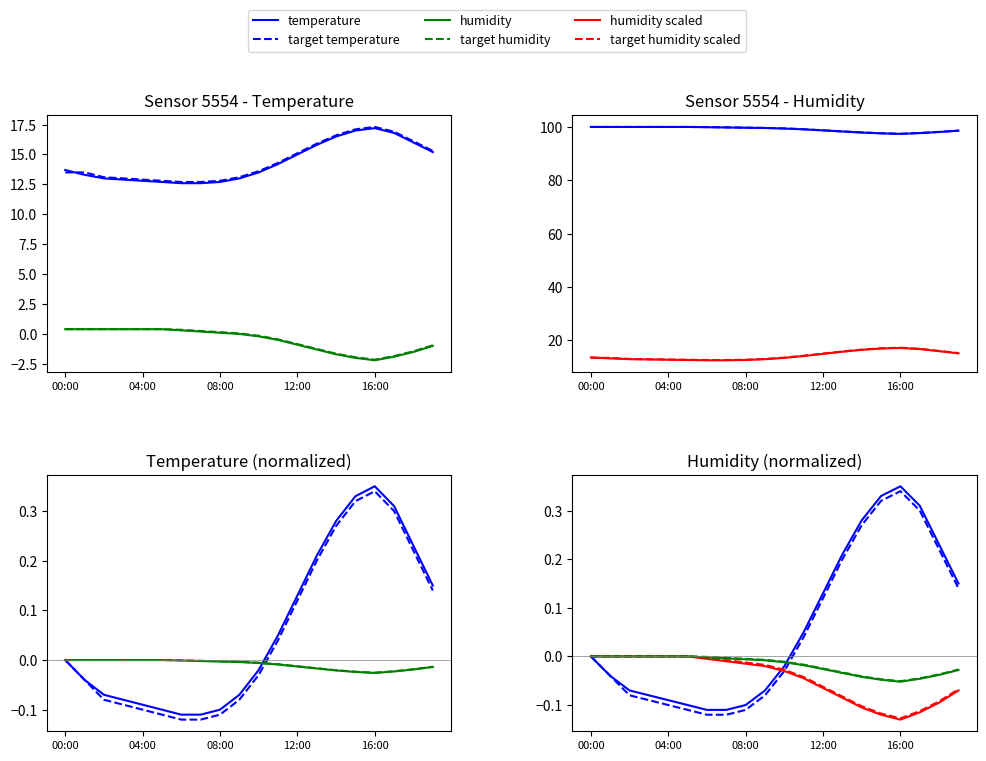

What is the difference between the highest and lowest values at 16:00?

0.4